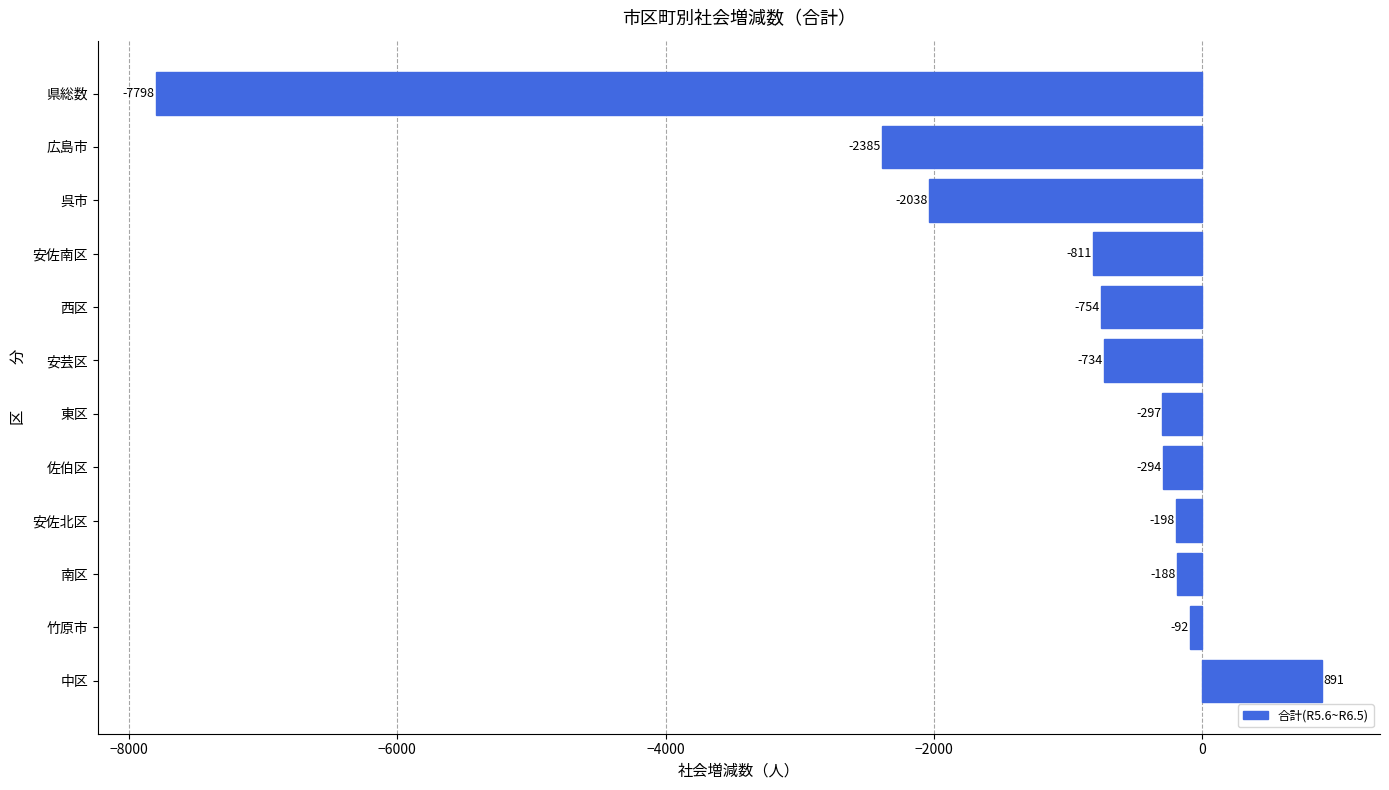

List the labels in order of value, largest first.

中区, 竹原市, 南区, 安佐北区, 佐伯区, 東区, 安芸区, 西区, 安佐南区, 呉市, 広島市, 県総数